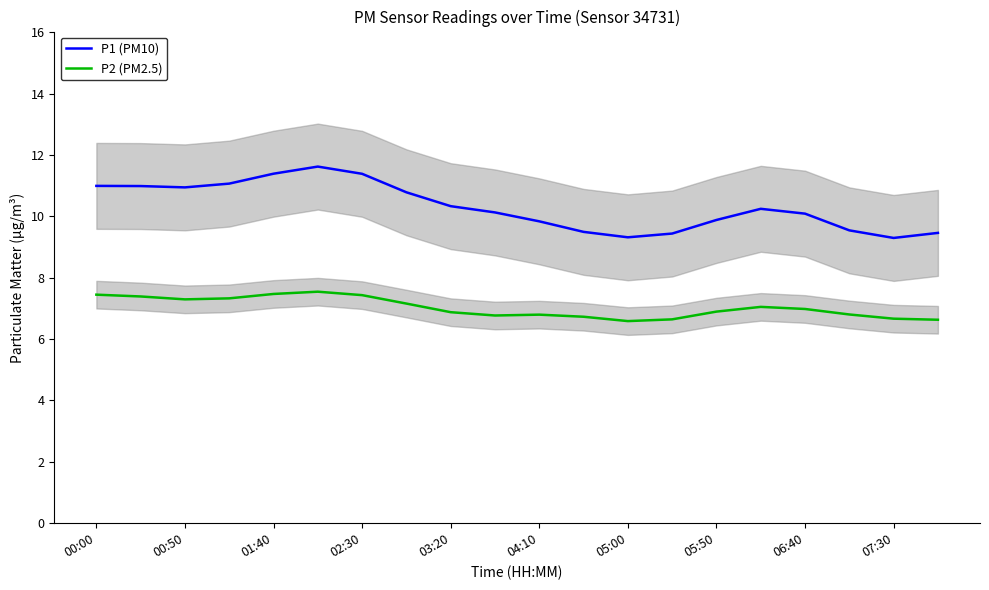

What is the value of the P2 (PM2.5) point at the 2nd from the left?

7.4